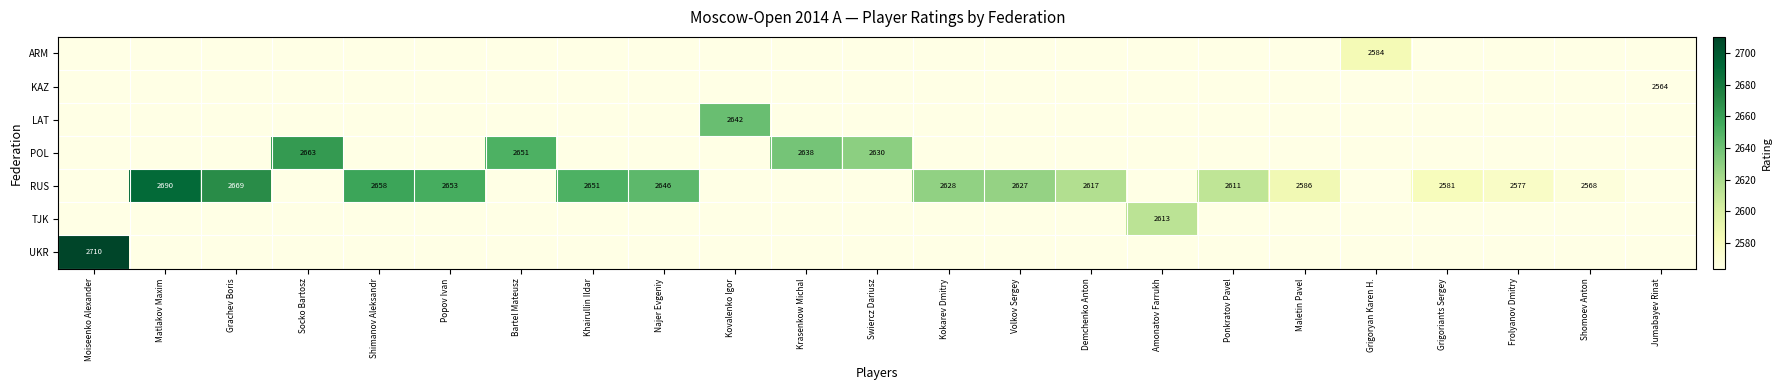

Rank the categories by POL value from highest to lowest.

Socko Bartosz, Bartel Mateusz, Krasenkow Michal, Swiercz Dariusz, Moiseenko Alexander, Matlakov Maxim, Grachev Boris, Shimanov Aleksandr, Popov Ivan, Khairullin Ildar, Najer Evgeniy, Kovalenko Igor, Kokarev Dmitry, Volkov Sergey, Demchenko Anton, Amonatov Farrukh, Ponkratov Pavel, Maletin Pavel, Grigoryan Karen H., Grigoriants Sergey, Frolyanov Dmitry, Shomoev Anton, Jumabayev Rinat